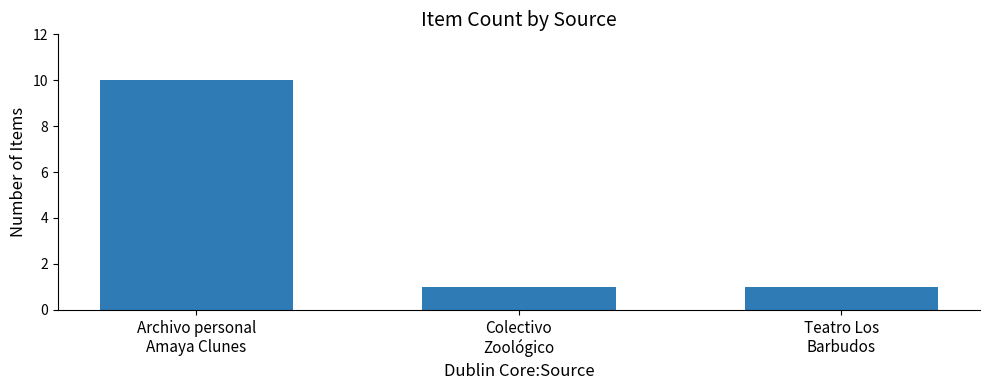

Reading left to right, transcribe all the data shown in this chart.

Archivo personal
Amaya Clunes=10	Colectivo
Zoológico=1	Teatro Los
Barbudos=1